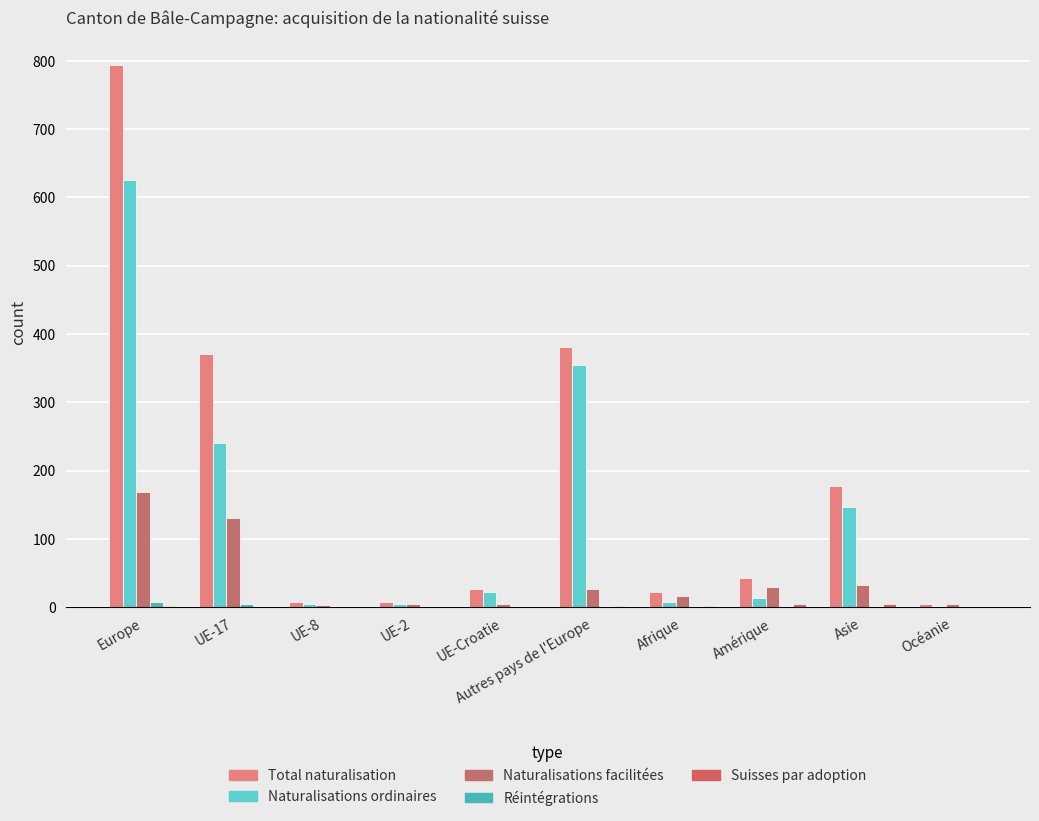

Rank the series at Afrique from highest to lowest value.

Total naturalisation, Naturalisations facilitées, Naturalisations ordinaires, Suisses par adoption, Réintégrations